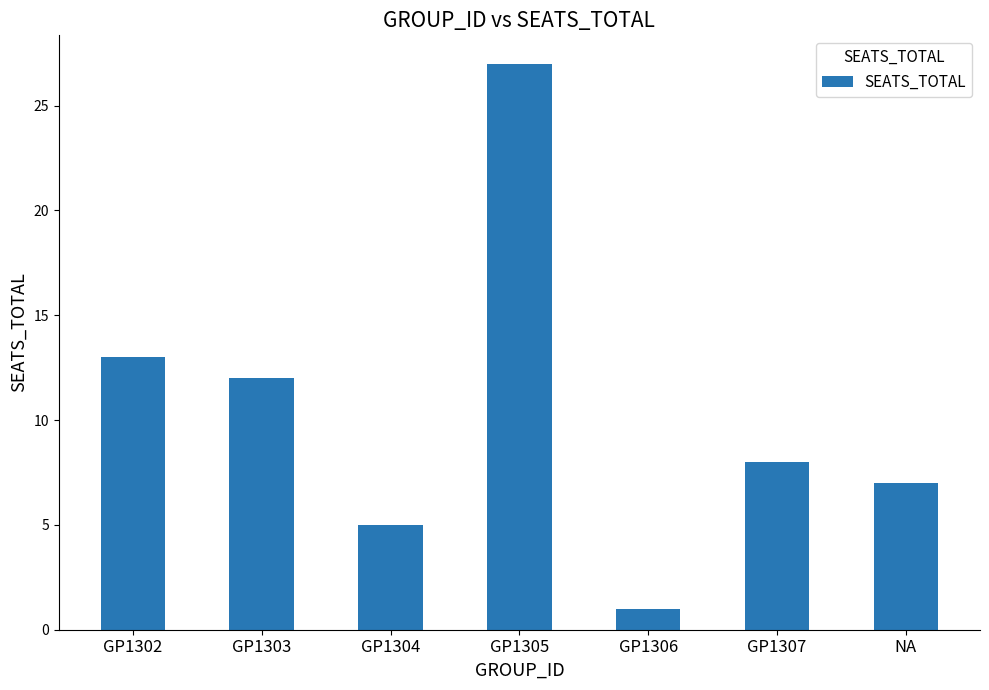

How many series are shown in this chart?

1